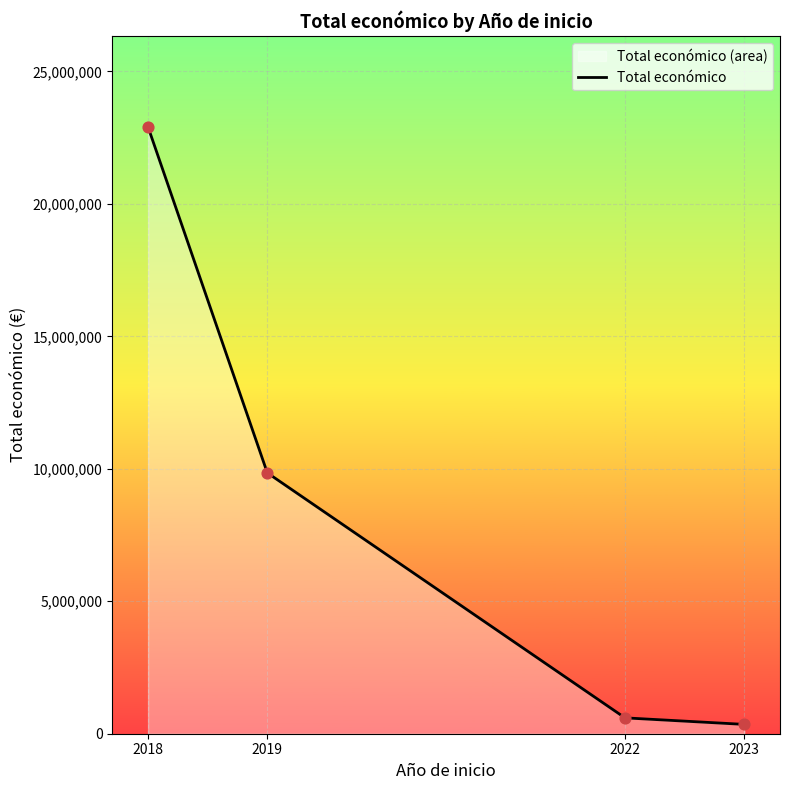

What is the ratio of the value at 2019 to the value at 2023?

28.0